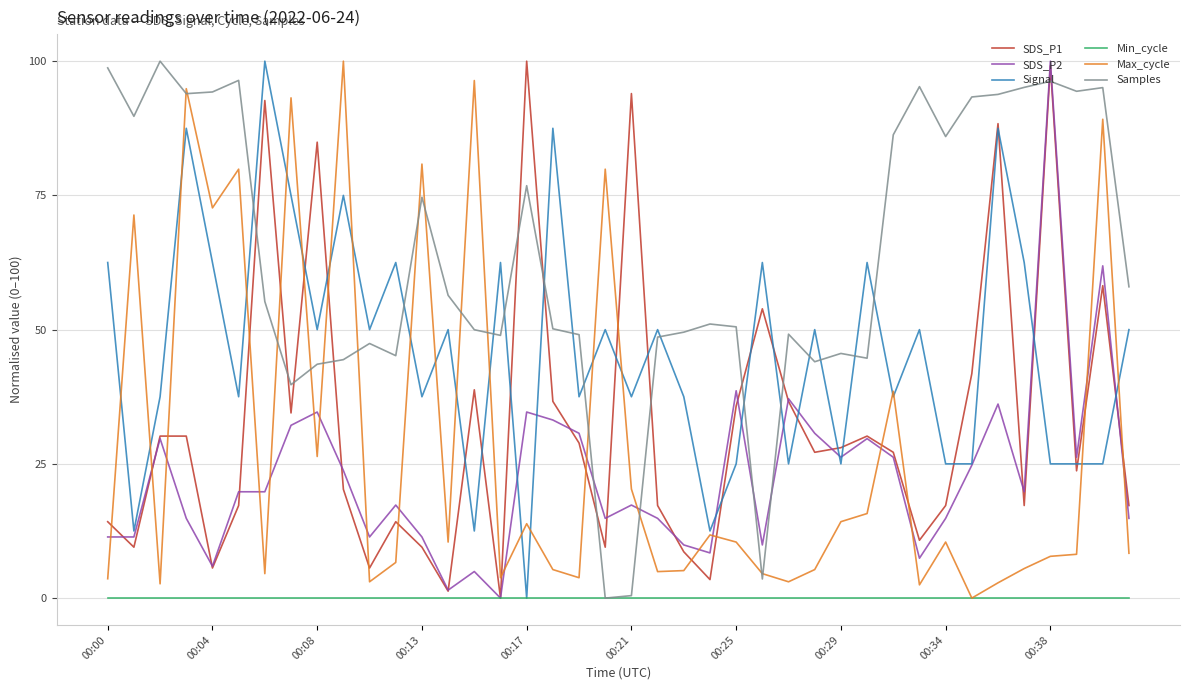

True or false: Signal and Samples intersect in this chart.

True